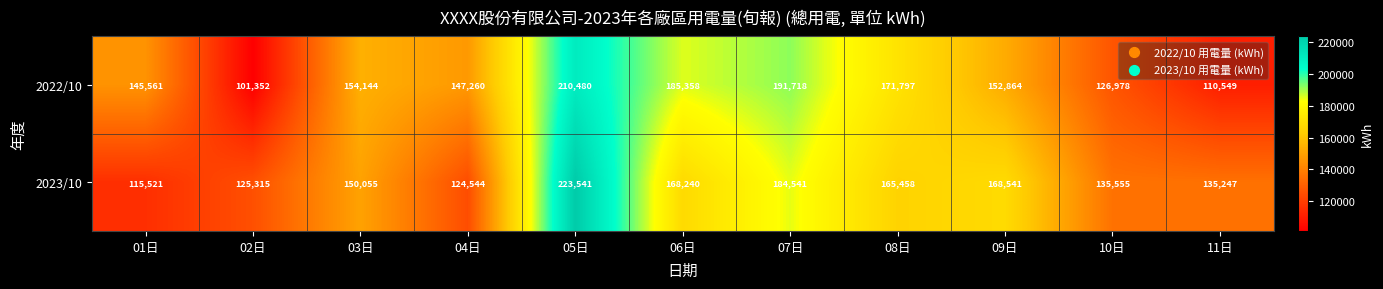

What is the difference between the second highest and minimum values in the 2022/10 series?

90366